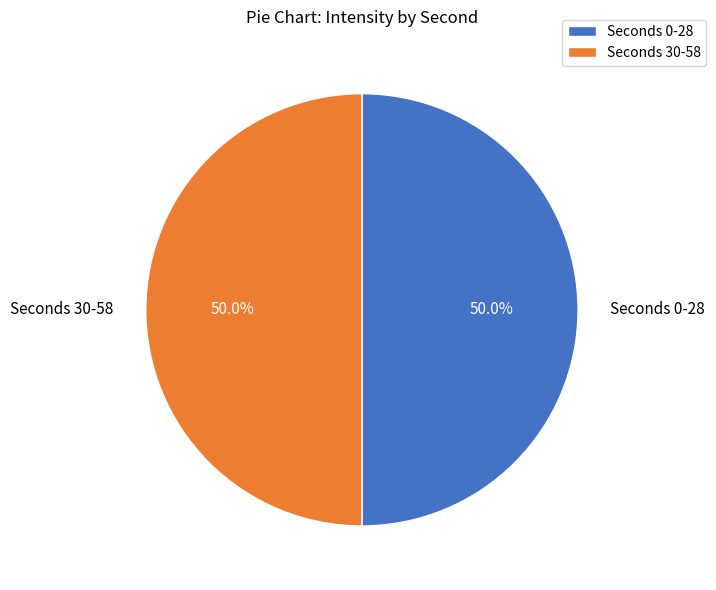

What is the ratio of the value at Seconds 30-58 to the value at Seconds 0-28?

1.0